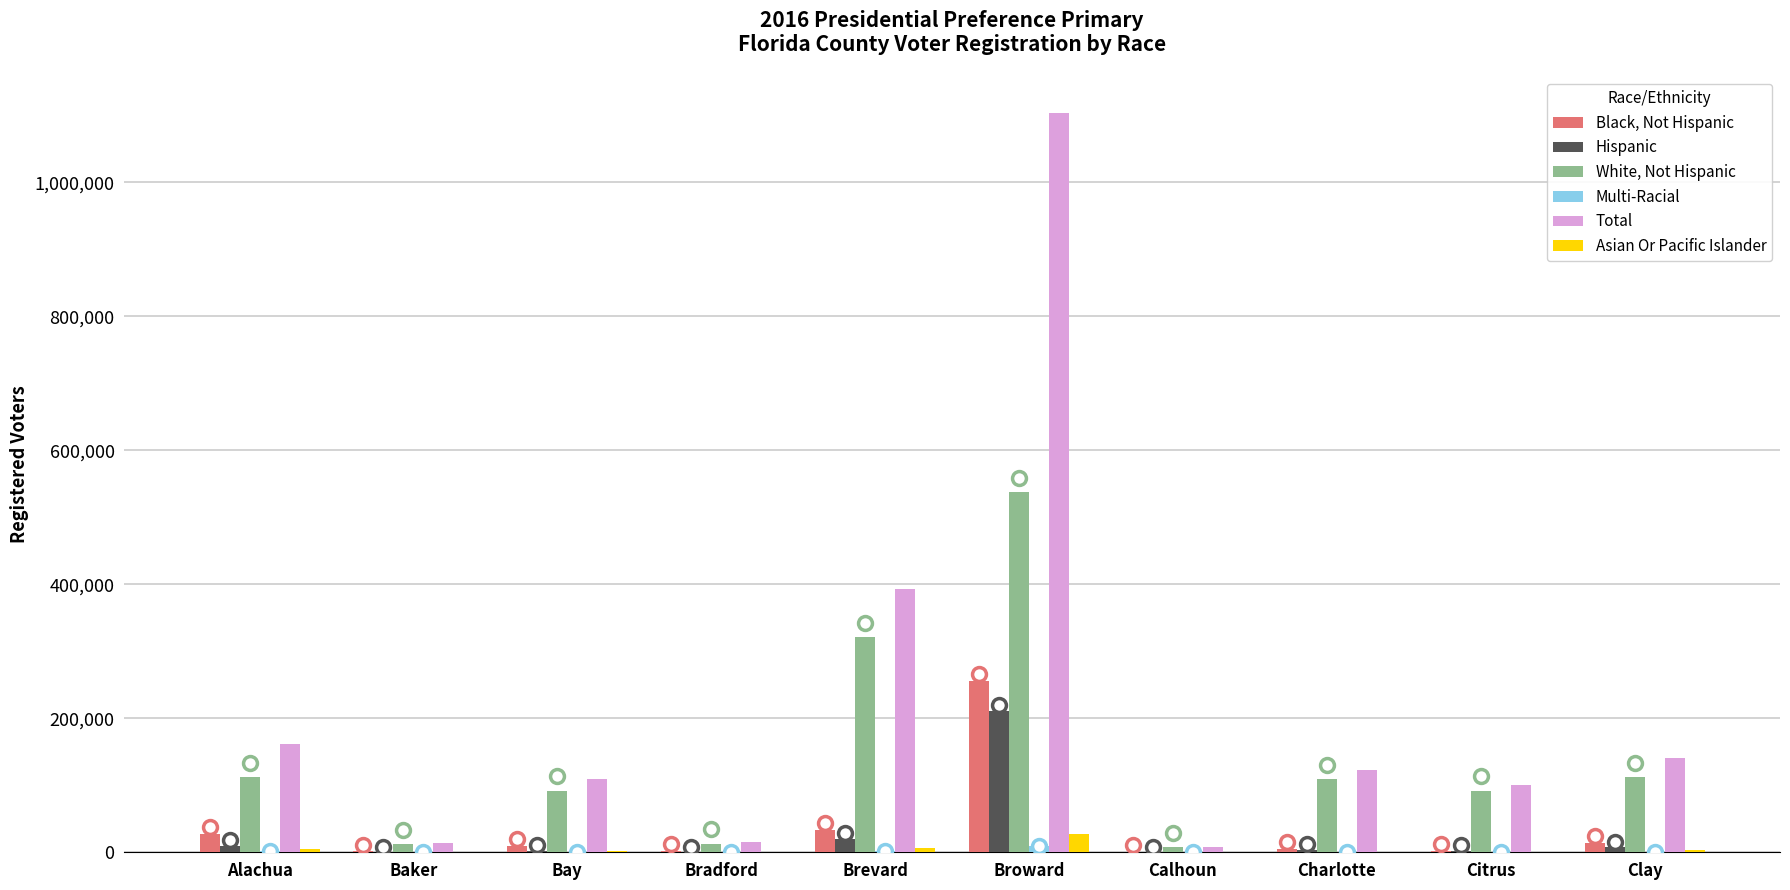

What value does the Hispanic series have at Broward, to the nearest 50?

210950